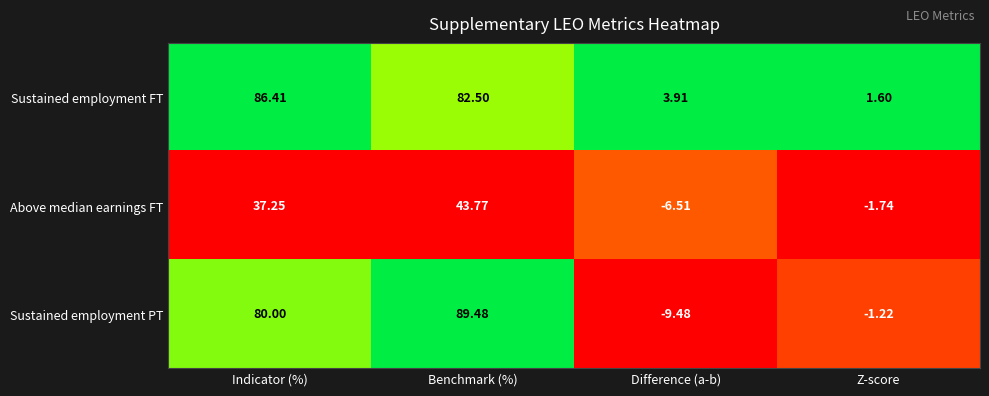

Is the value of Sustained employment FT at Difference (a-b) greater than the value of Above median earnings FT at Z-score?

Yes